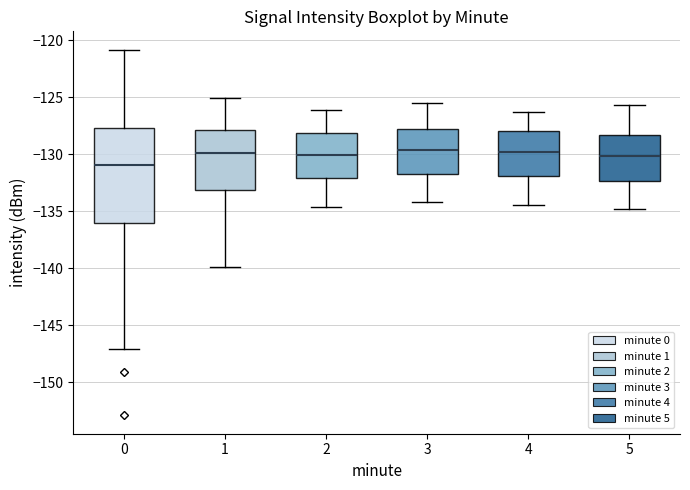

Where does the lower whisker of the box at x = 5 end on the y-axis? The values are not printed on the chart, so give them approximately, as read against the axis.

-135.0